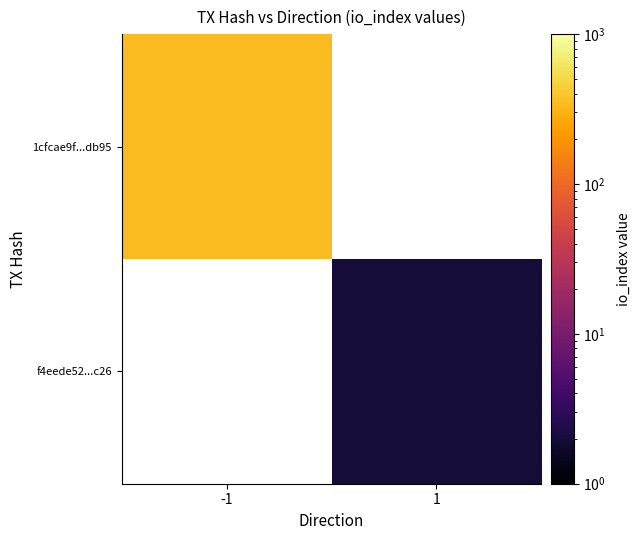

Between 1 and -1, which is larger?

-1